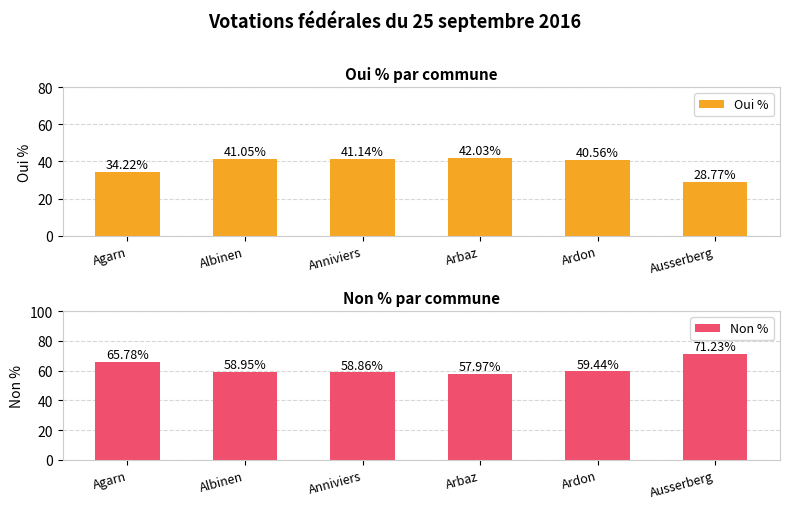

Reading left to right, transcribe all the data shown in this chart.

Oui %: Agarn=34.2	Albinen=41.0	Anniviers=41.1	Arbaz=42.0	Ardon=40.6	Ausserberg=28.8
Non %: Agarn=65.8	Albinen=59.0	Anniviers=58.9	Arbaz=58.0	Ardon=59.4	Ausserberg=71.2